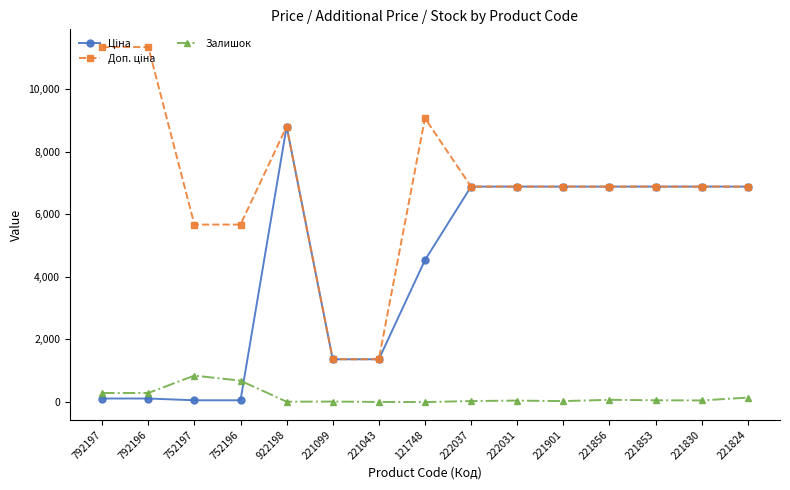

True or false: Залишок has more than 1 interior local peaks.

True